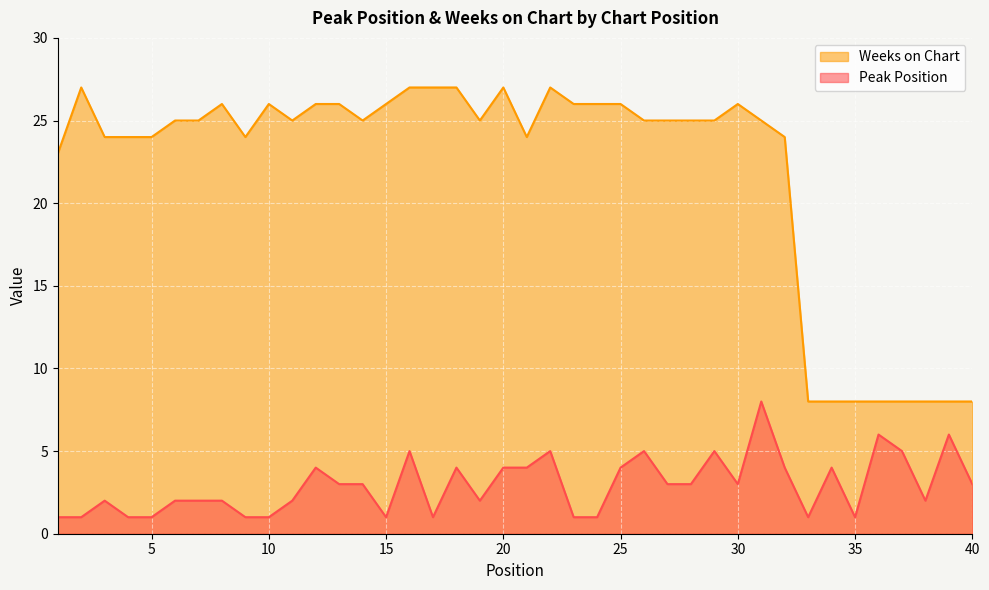

True or false: Peak Position and Weeks on Chart cross at least once.

False